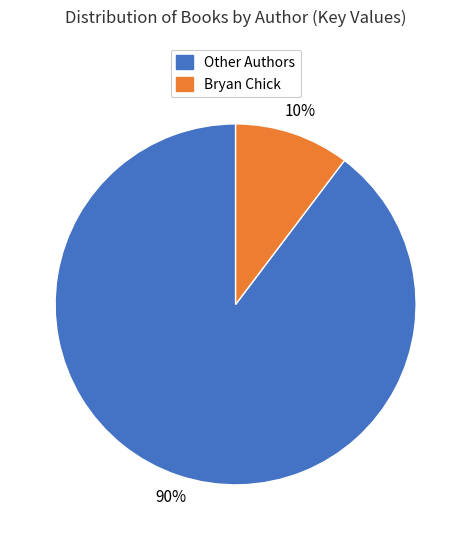

To the nearest percent, what is the average slice percentage?

50%